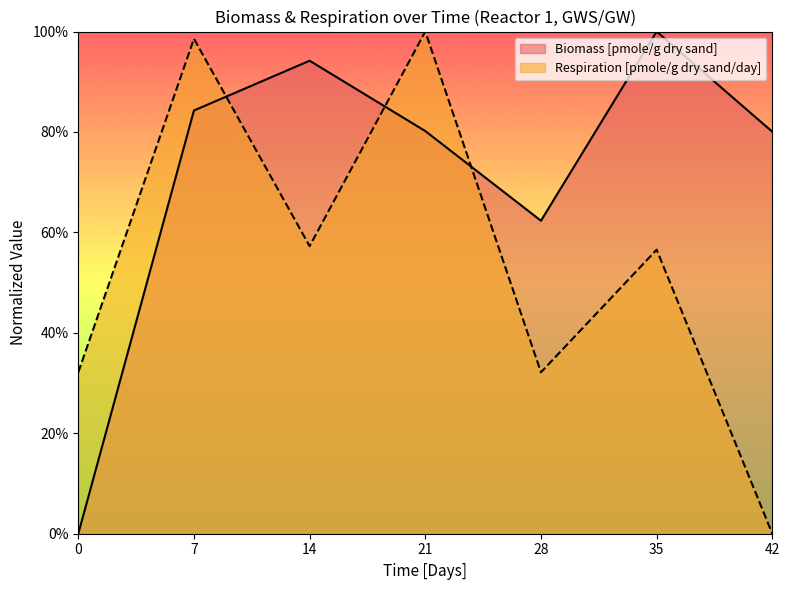

Which series has the widest spread of values?

Biomass [pmole/g dry sand]